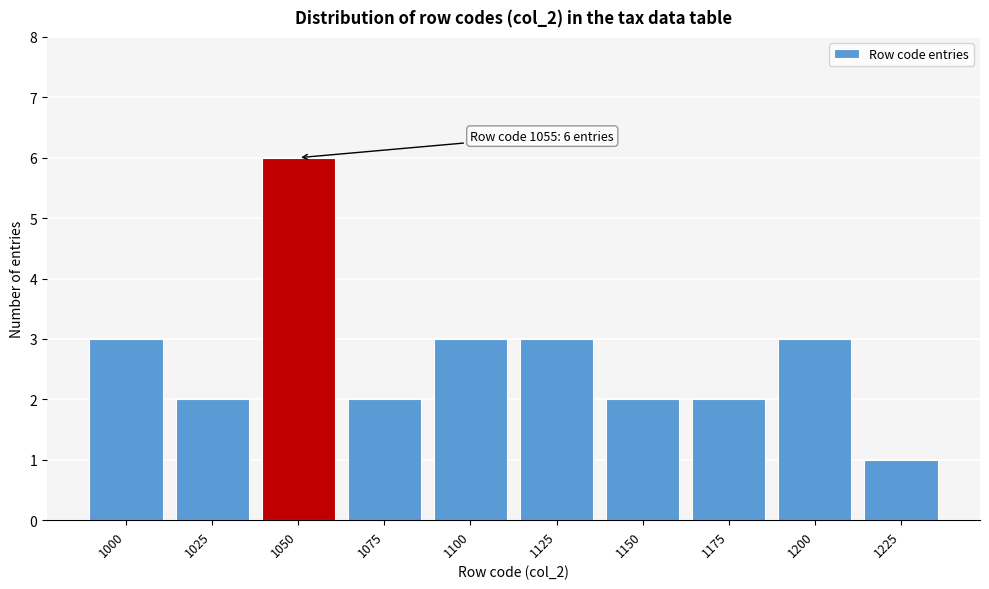

Reading left to right, transcribe all the data shown in this chart.

1000=3	1025=2	1050=6	1075=2	1100=3	1125=3	1150=2	1175=2	1200=3	1225=1